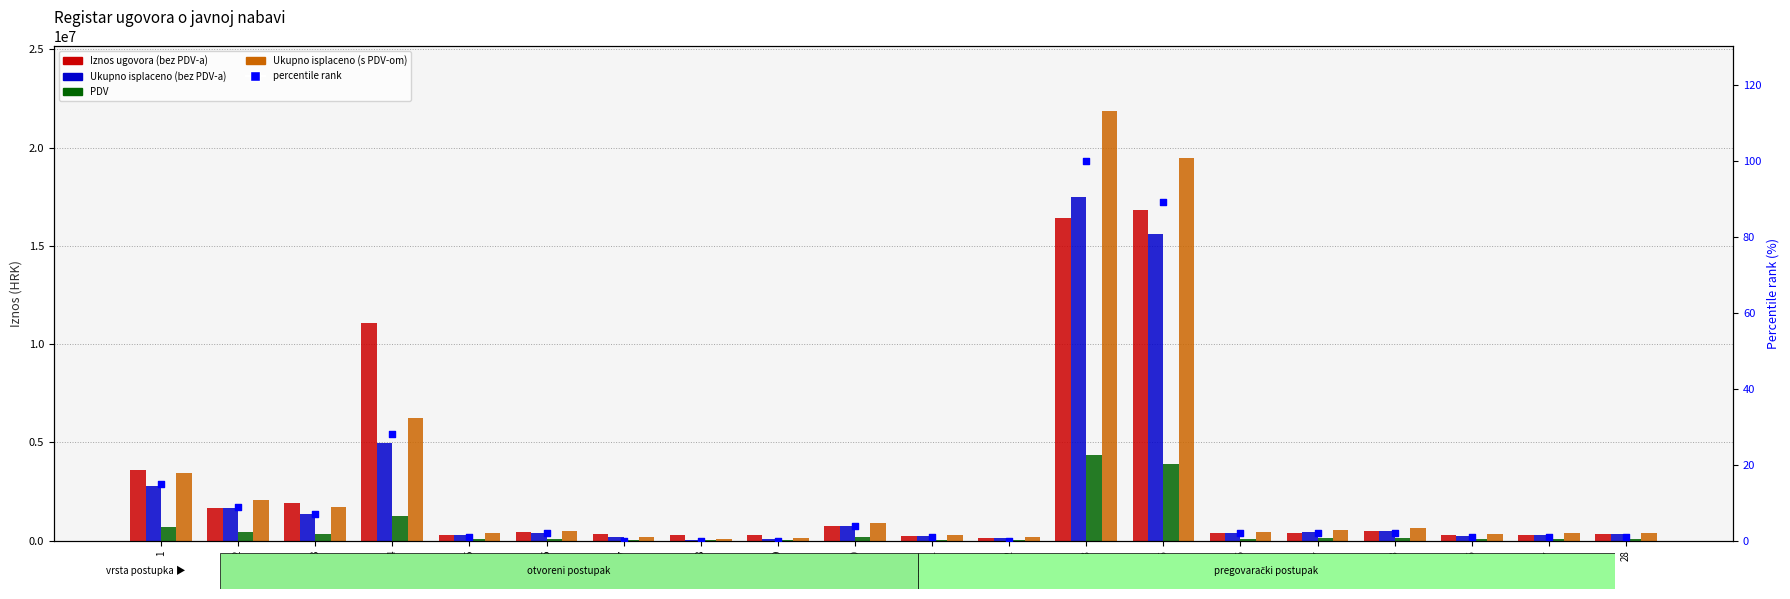

Which series contains the highest Y value?

Ukupno isplaceno (s PDV-om)